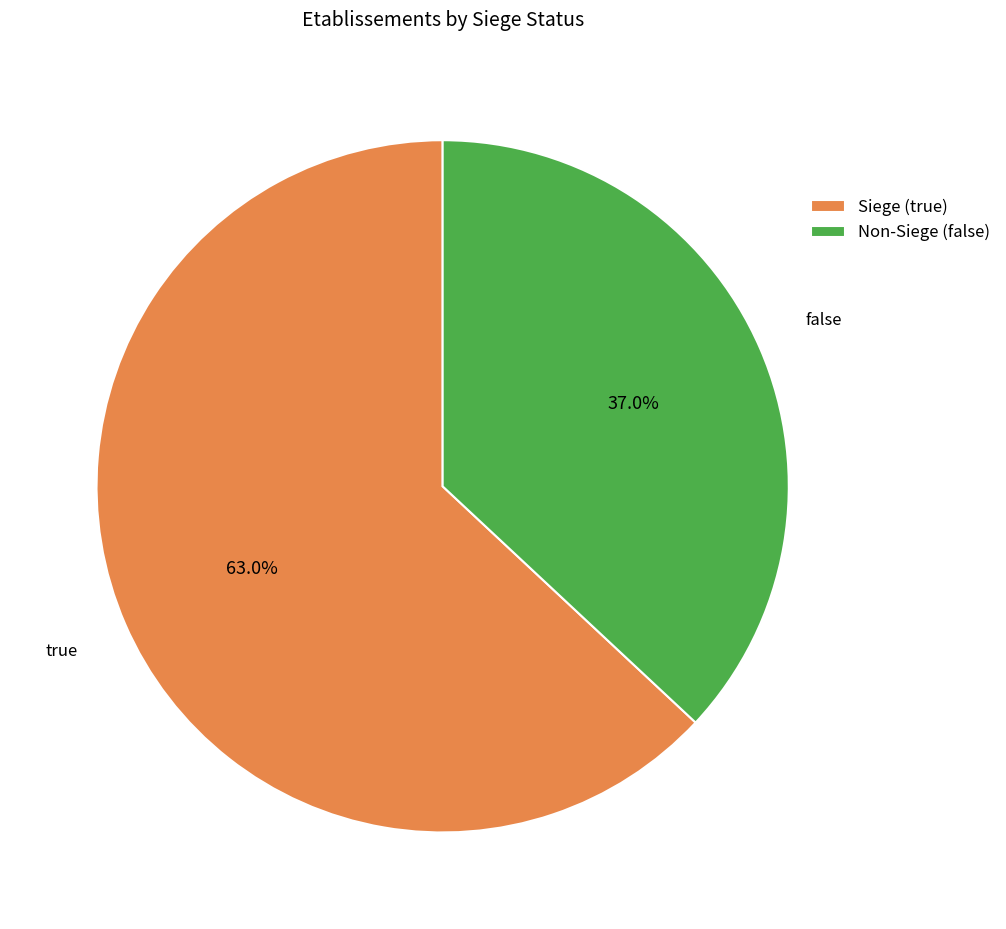

Combined, what portion of the pie is Non-Siege (false) and Siege (true)?

100.0%